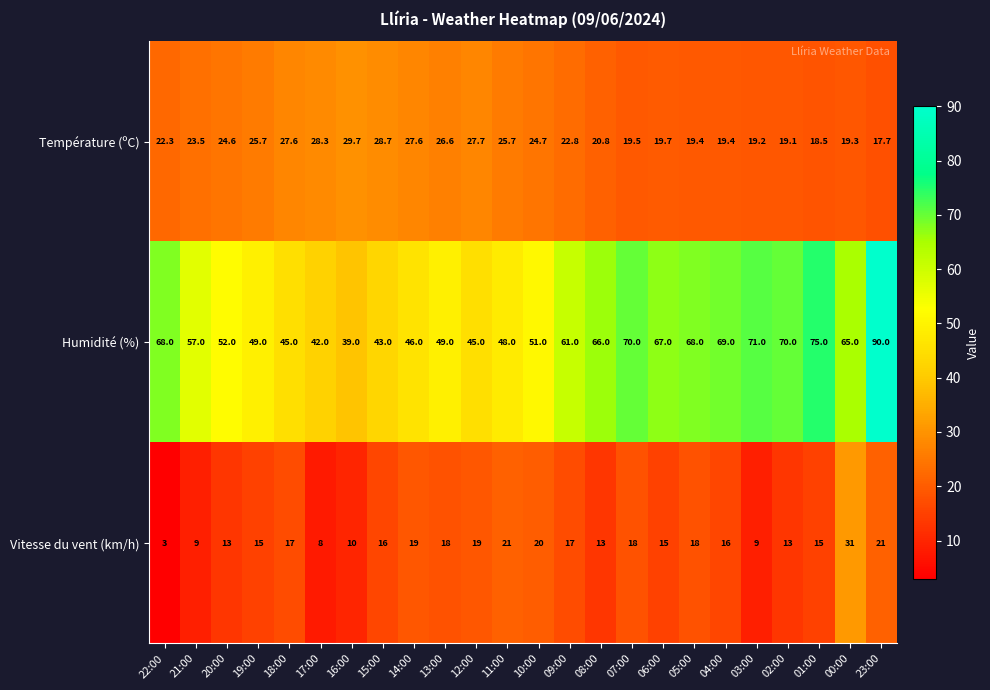

At how many categories does at least one series exceed 34?

24